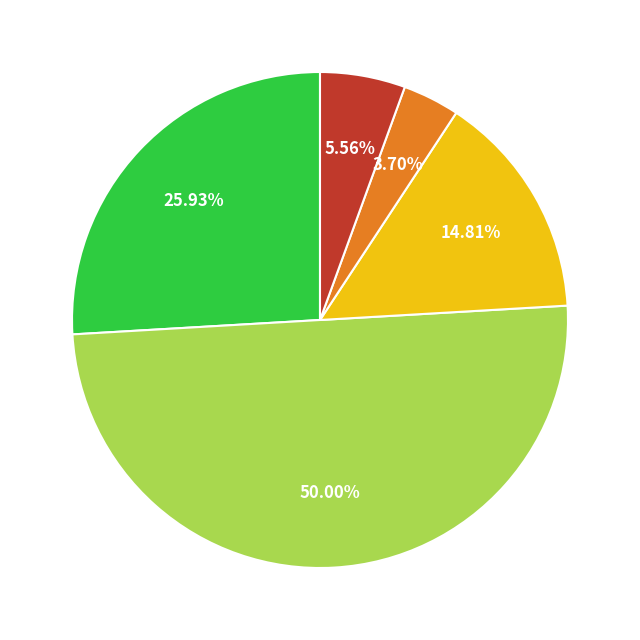

Which category has the biggest portion of the pie?

SIN PESA/ REGULAR